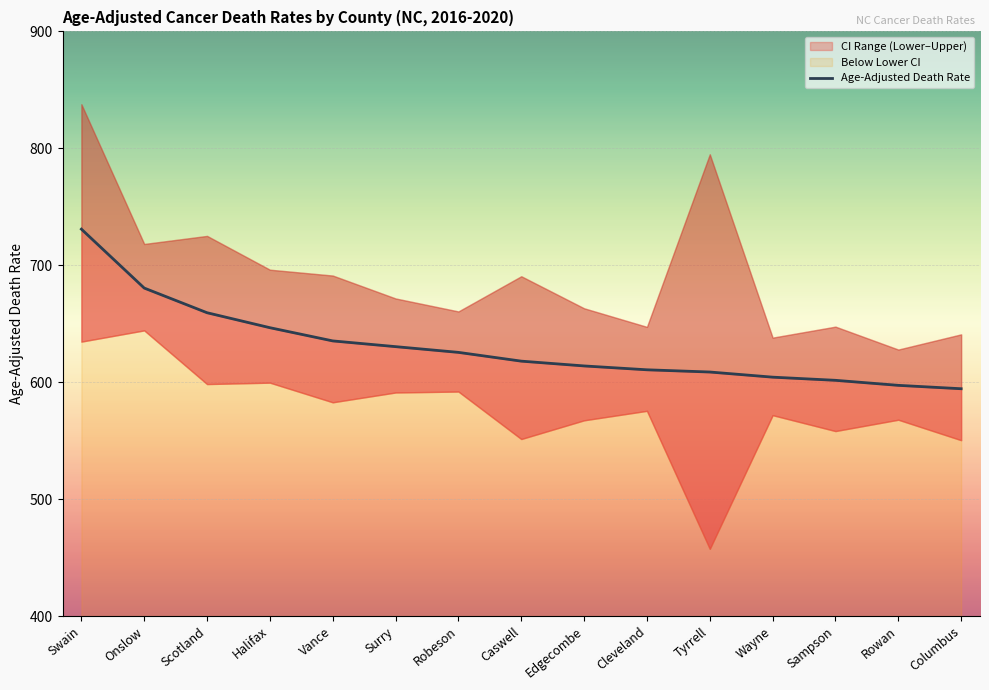

At which category does the chart reach its peak across all series?

Swain